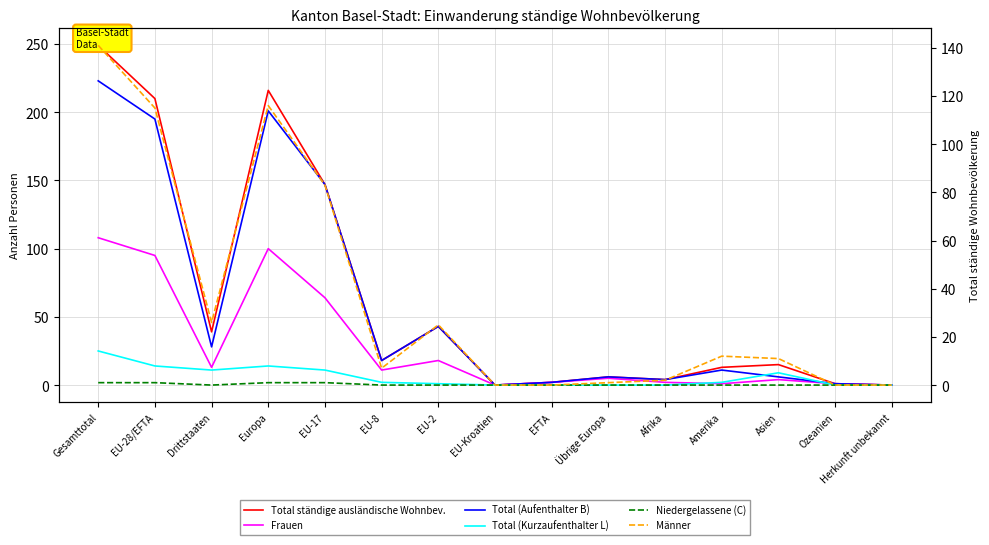

Is this an area chart (filled region under the line)?

No